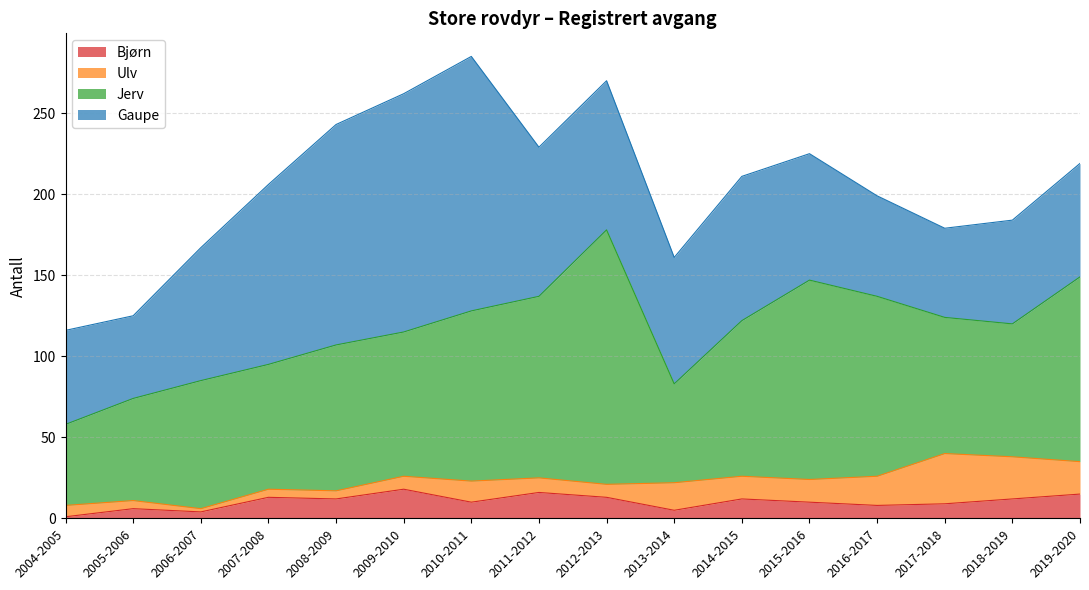

Is the value of Gaupe at 2004-2005 greater than the value of Jerv at 2006-2007?

No